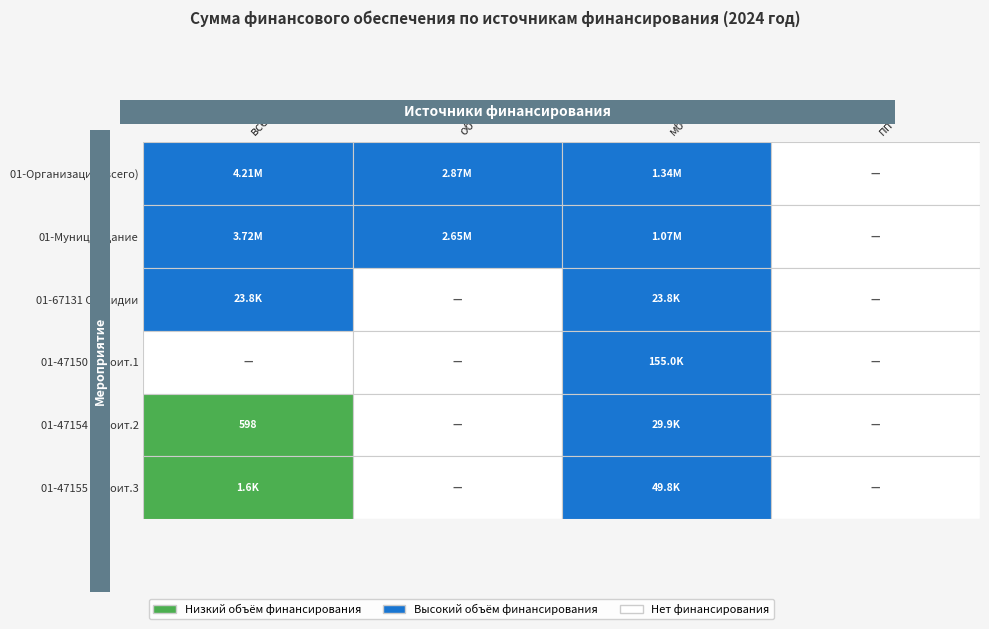

Which series changed the most between 0 and 3?

всего